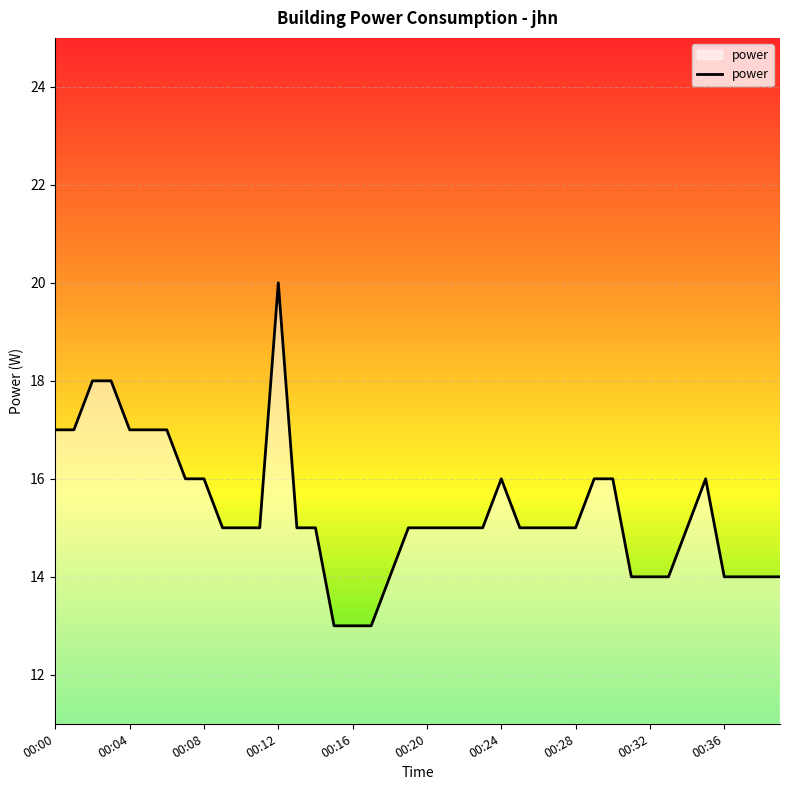

What is the smallest value displayed?

13